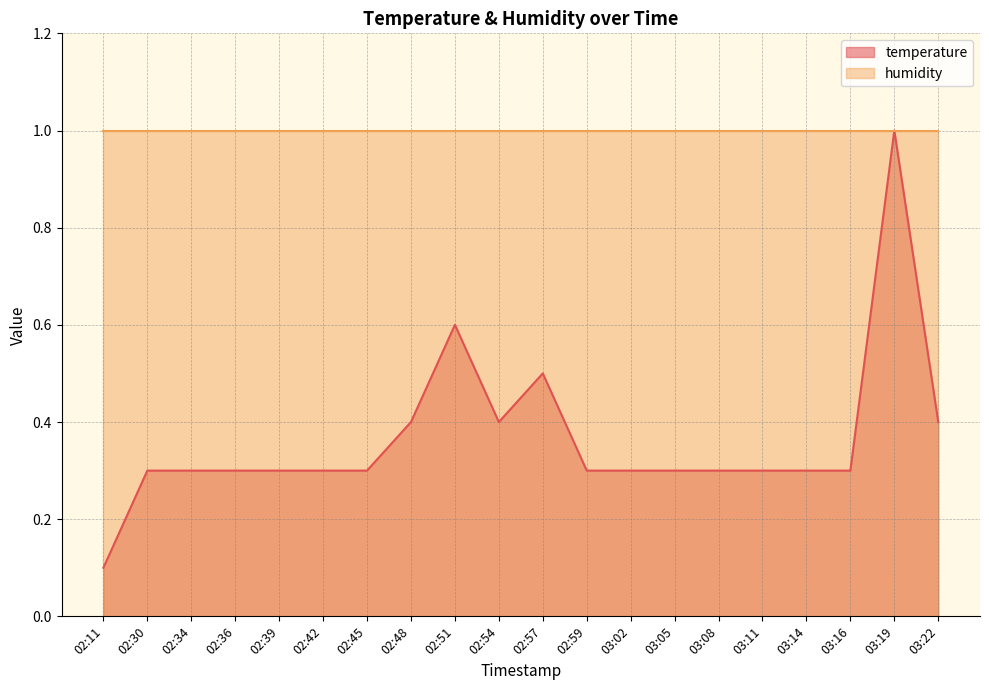

Is it true that the value at 02:11 is 0.1?

False